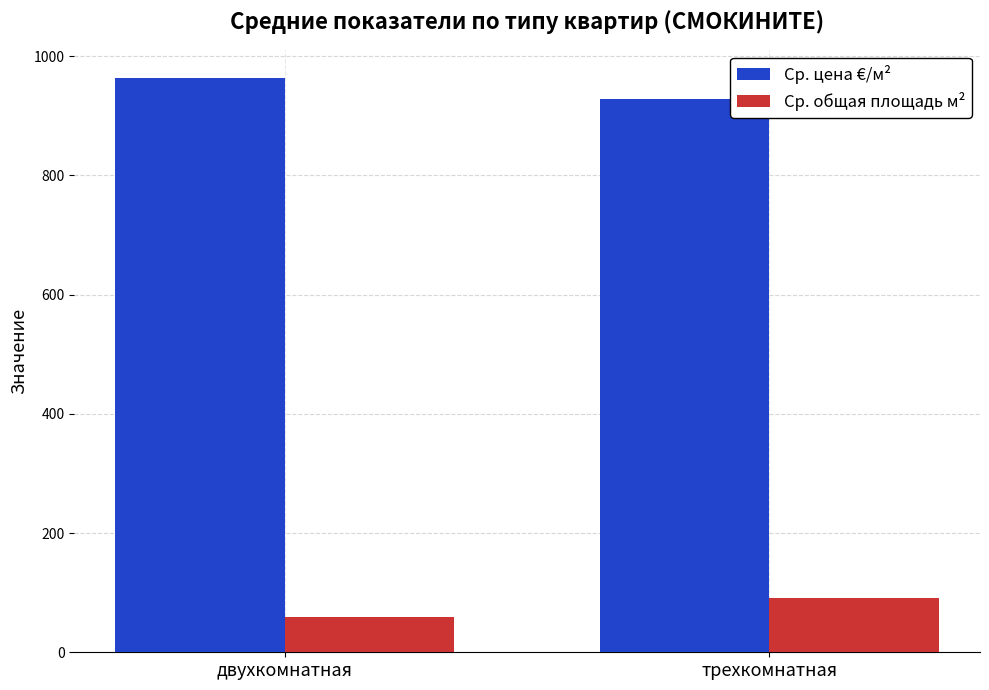

Are the bars grouped side by side (vs. stacked)?

Yes